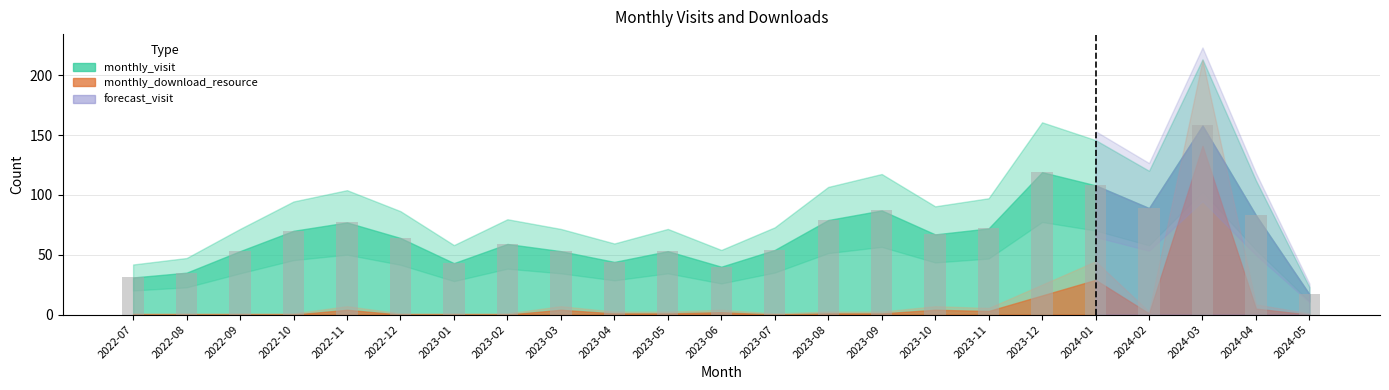

Are the bars horizontal?

No